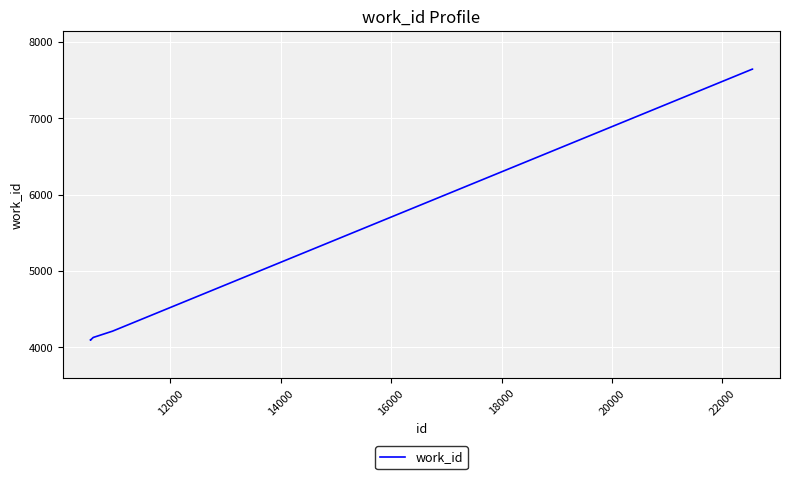

What is the minimum value shown in the chart?

4099